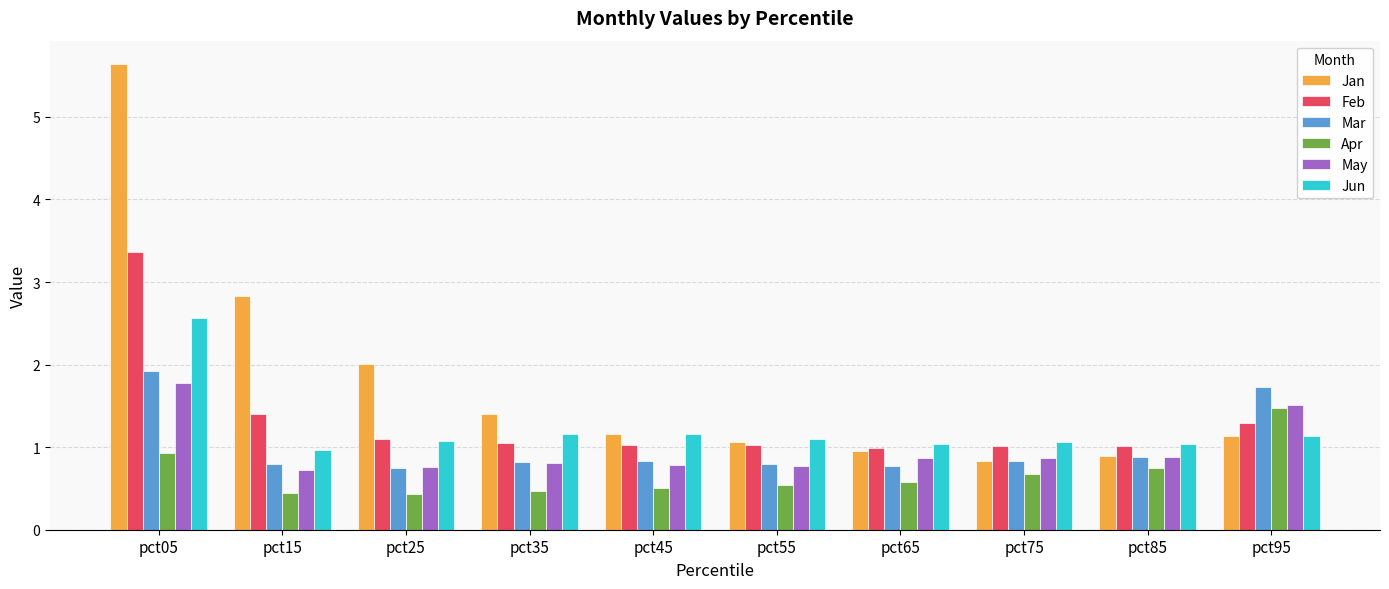

What are all the series names shown in the legend?

Jan, Feb, Mar, Apr, May, Jun